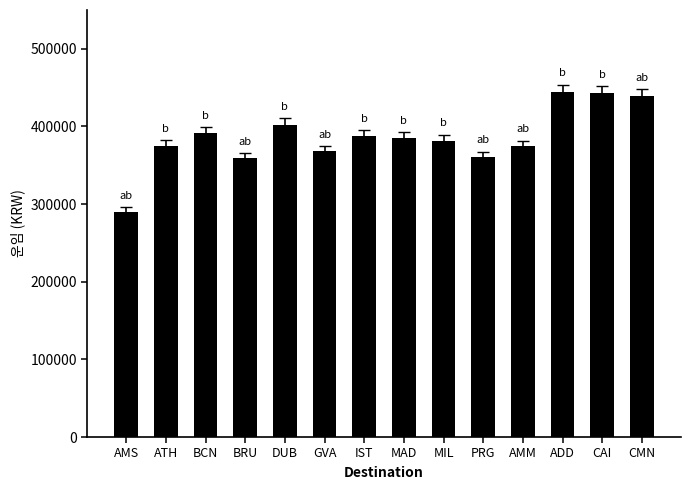

What is the change in value from BCN to DUB?

+11000